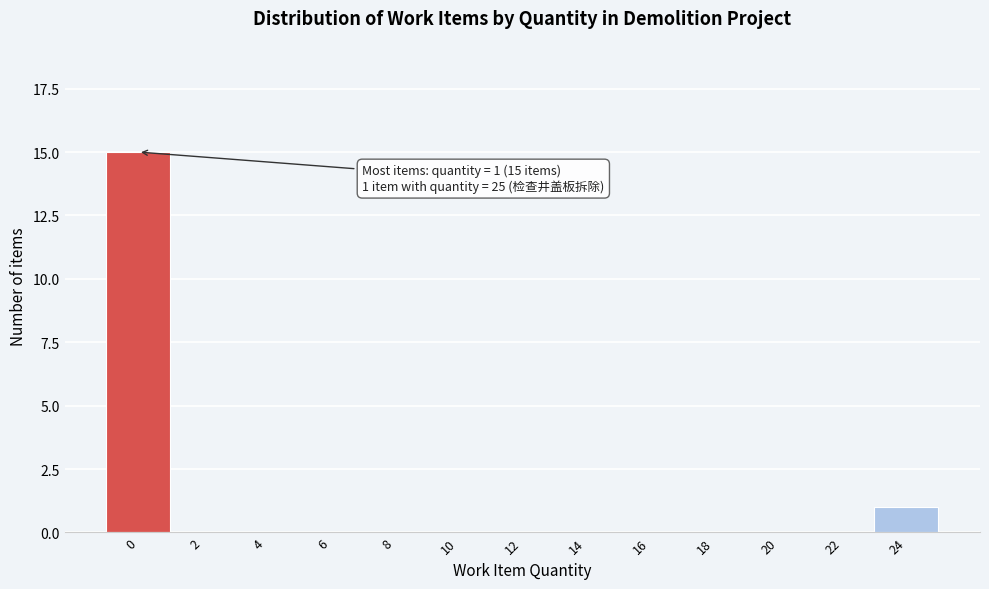

Reading left to right, transcribe all the data shown in this chart.

0=15	2=0	4=0	6=0	8=0	10=0	12=0	14=0	16=0	18=0	20=0	22=0	24=1